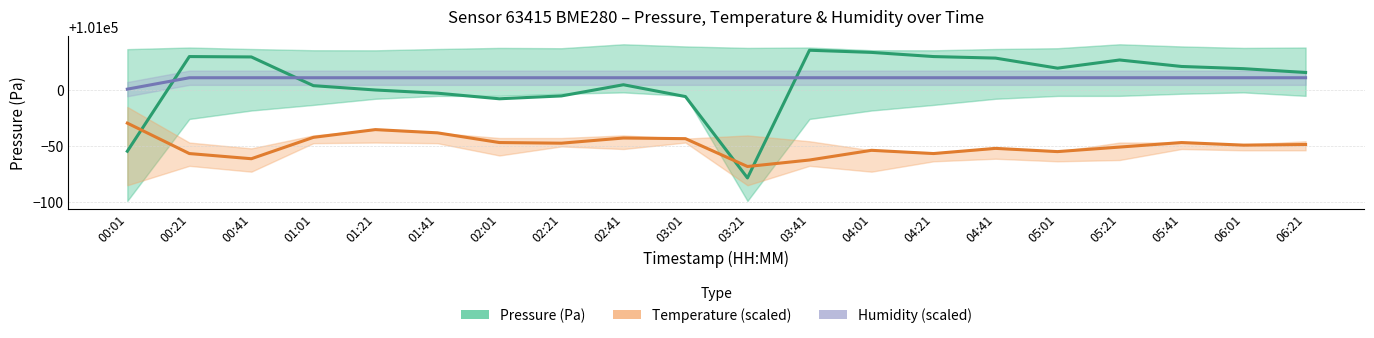

How many intersections are there between pressure and humidity?

3